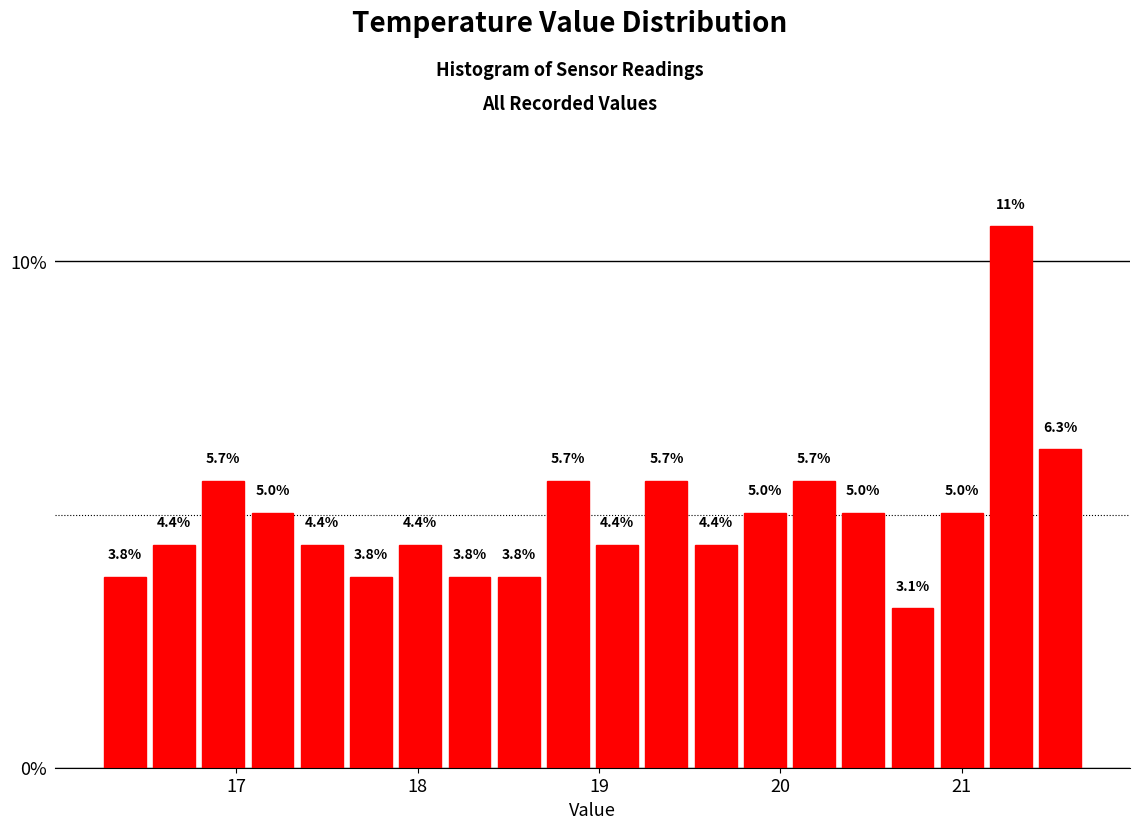

Around what value on the x-axis is the tallest bar? Give the approximate position of its centre, as read against the axis.

21.3